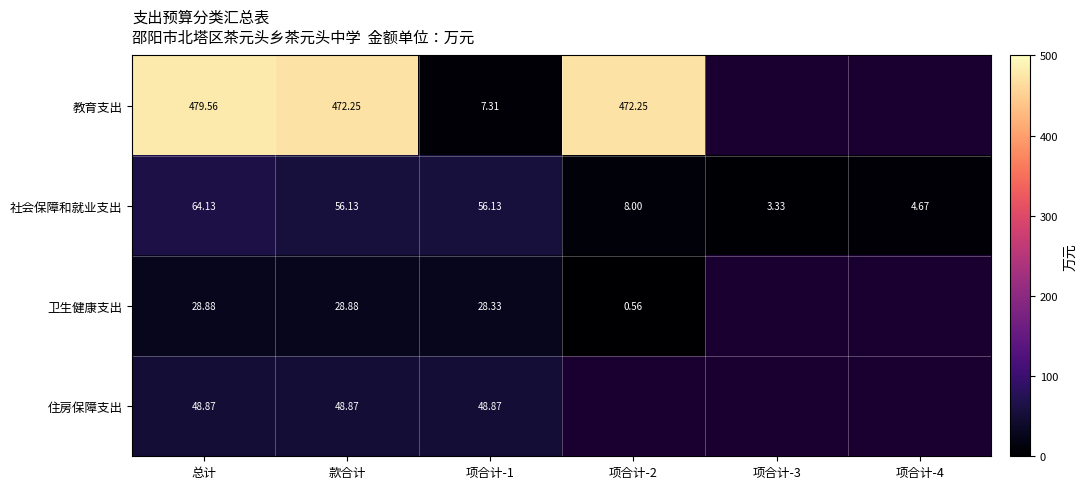

At which label does 社会保障和就业支出 first exceed 56?

总计